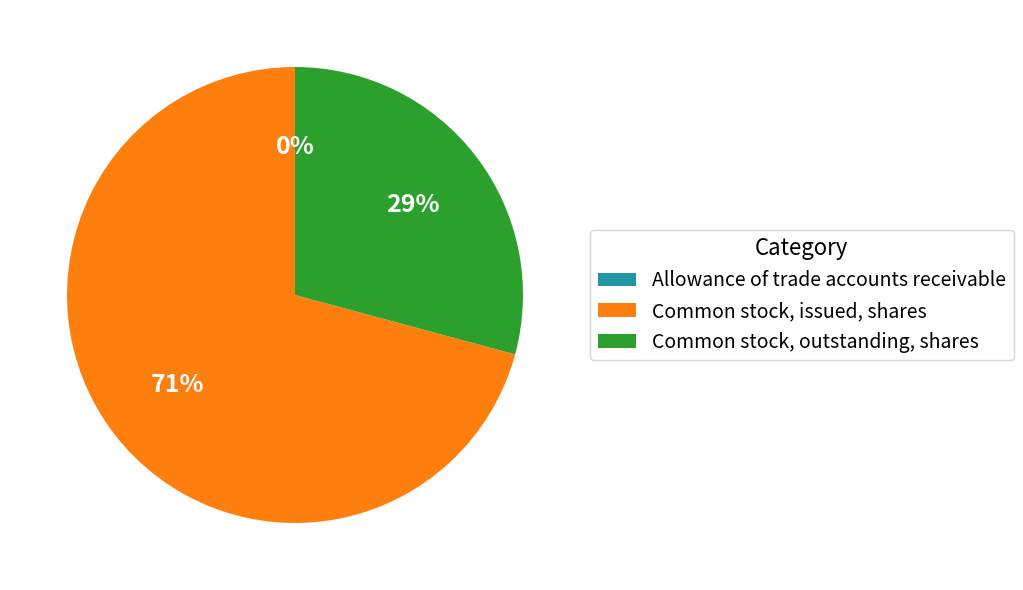

Which category has the biggest portion of the pie?

Common stock, issued, shares